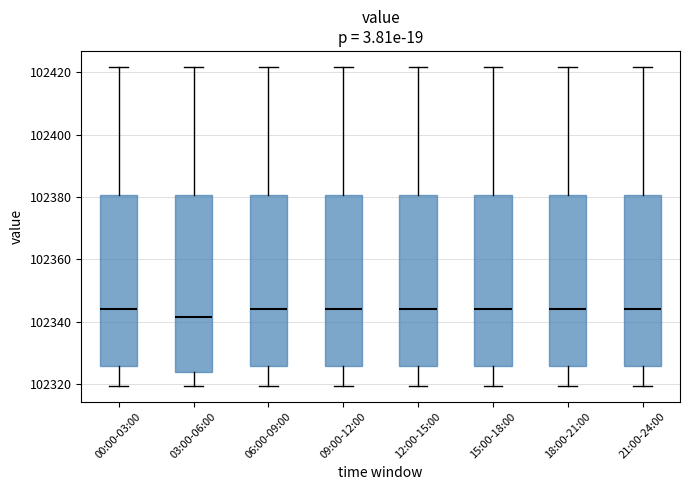

Reading left to right, read every box against the y-axis: the position of its median line, the range the box covers, and the ends of its whiskers. The values are not printed on the chart, so give them approximately, as read against the axis.

00:00-03:00: median 102344, box 102326 to 102380, whiskers 102320 to 102422
03:00-06:00: median 102342, box 102324 to 102380, whiskers 102320 to 102422
06:00-09:00: median 102344, box 102326 to 102380, whiskers 102320 to 102422
09:00-12:00: median 102344, box 102326 to 102380, whiskers 102320 to 102422
12:00-15:00: median 102344, box 102326 to 102380, whiskers 102320 to 102422
15:00-18:00: median 102344, box 102326 to 102380, whiskers 102320 to 102422
18:00-21:00: median 102344, box 102326 to 102380, whiskers 102320 to 102422
21:00-24:00: median 102344, box 102326 to 102380, whiskers 102320 to 102422